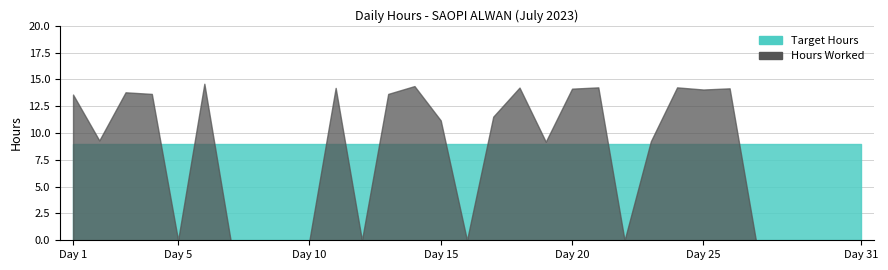

Rank the series by their maximum value, from lowest to highest.

Target Hours, Hours Worked